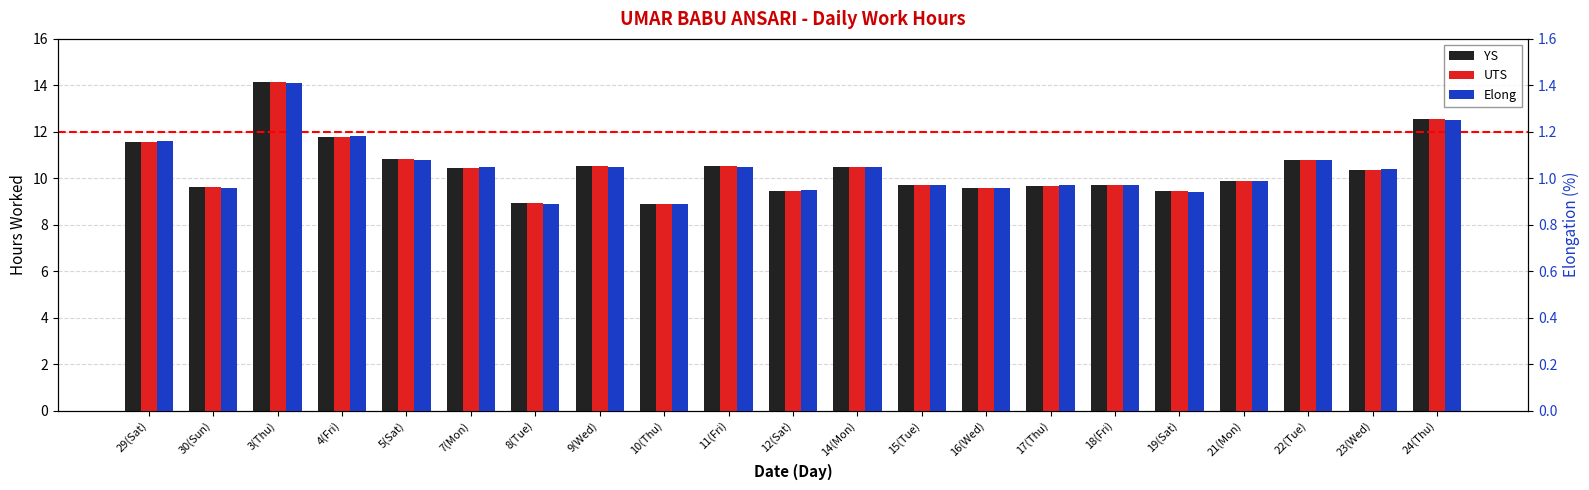

Between 12(Sat) and 23(Wed), which is larger?

23(Wed)